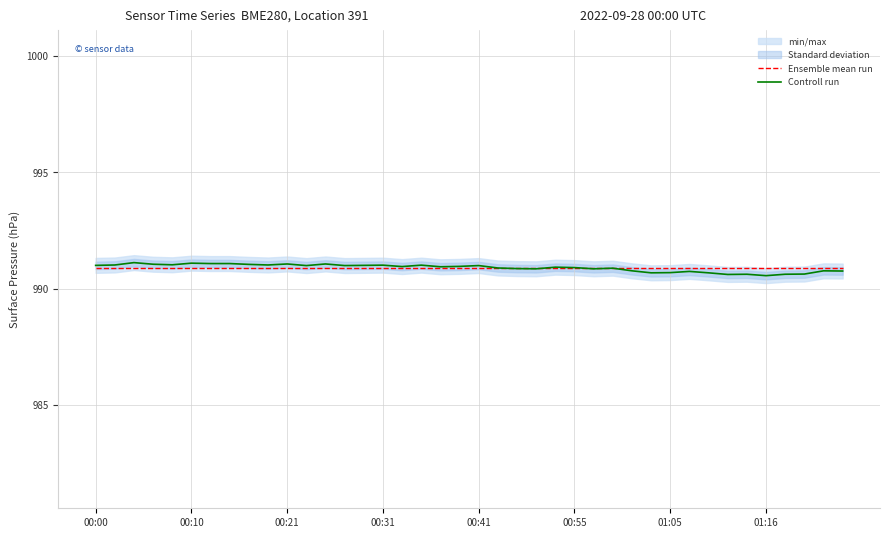

In temperature, how many points are lower than both neighbors (excluding endpoints)?

10